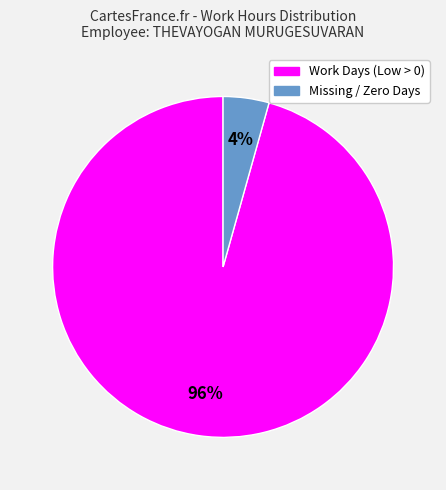

Is there any slice that represents more than half of the pie?

Yes